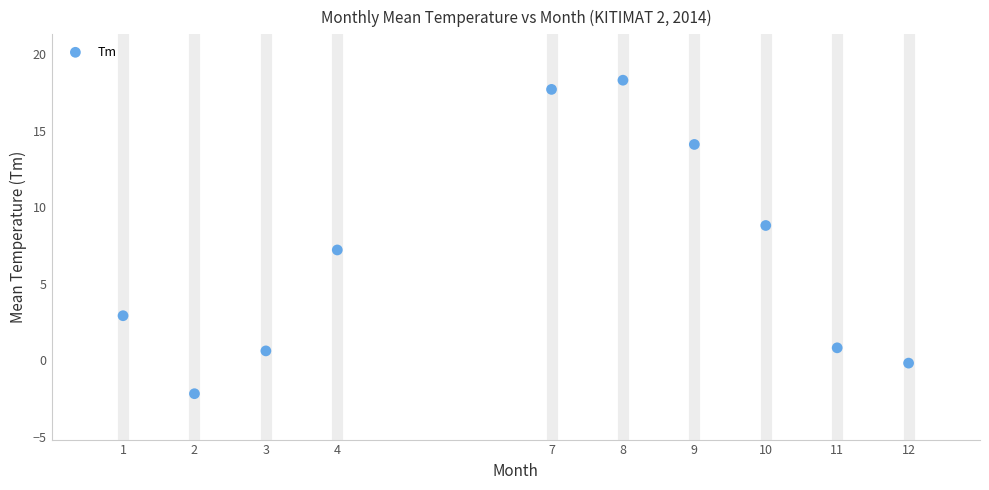

What is the average X value?

6.7